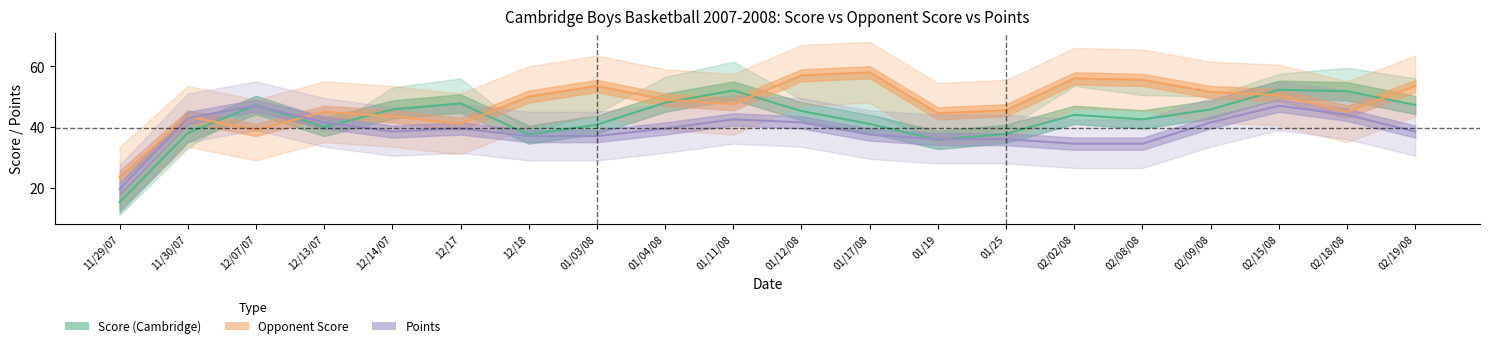

How many distinct data groups are displayed?

3